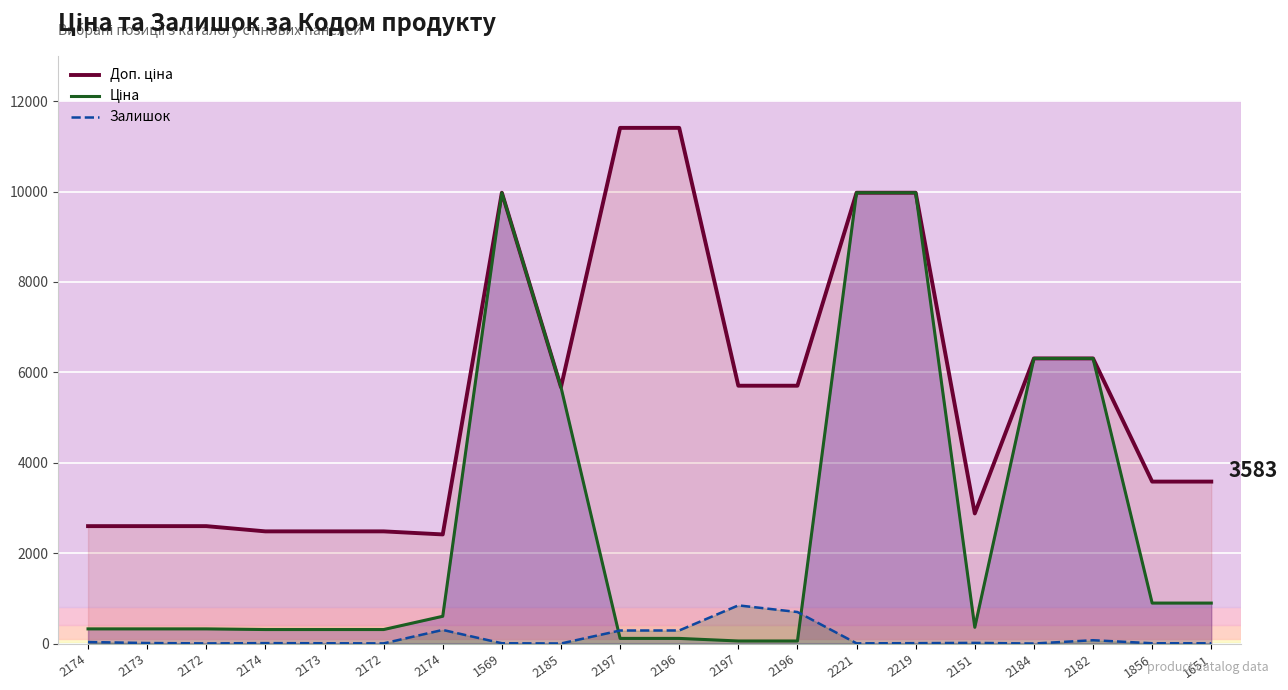

At which label does Ціна reach its minimum?

2197